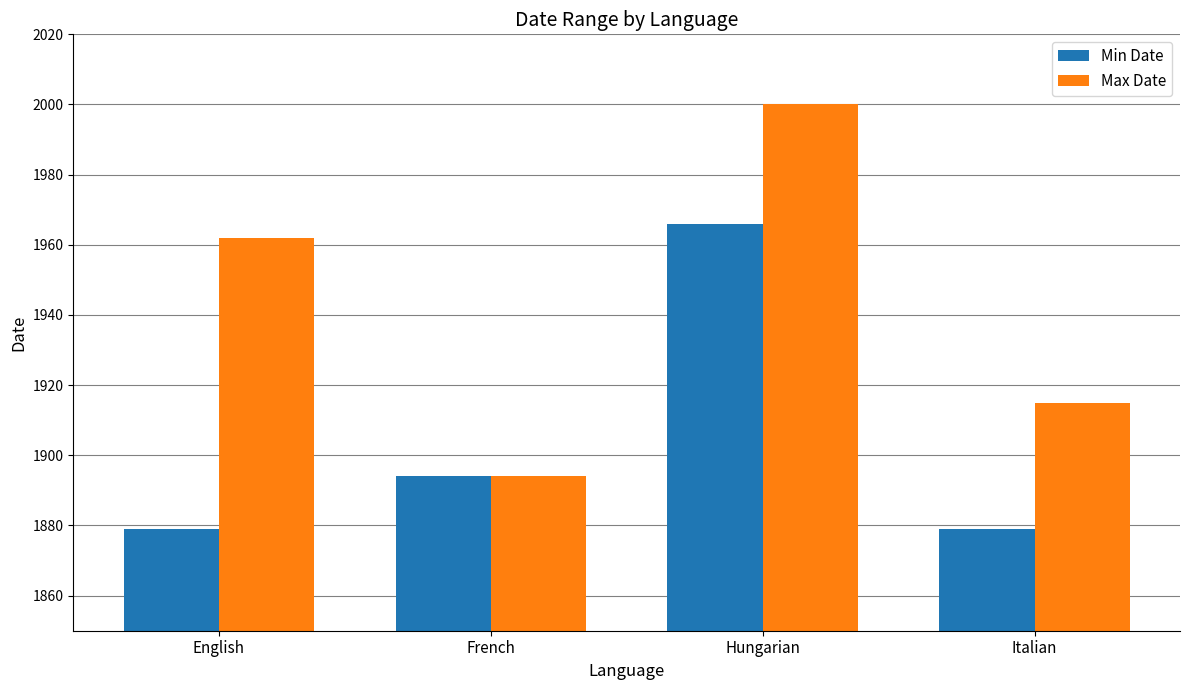

How many data points in Min Date are less than 1894?

2